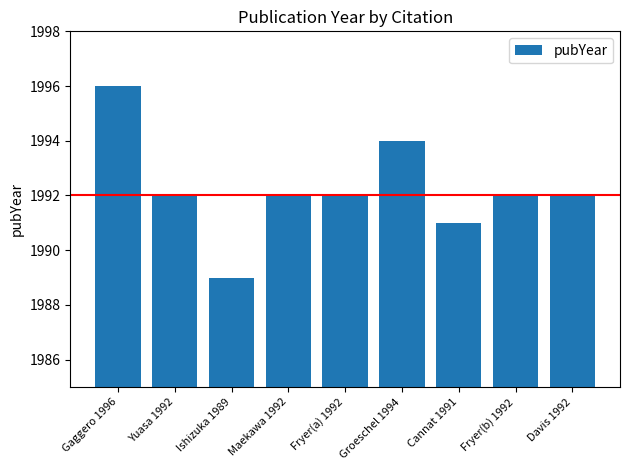

What is the change in value from Ishizuka 1989 to Maekawa 1992?

+3